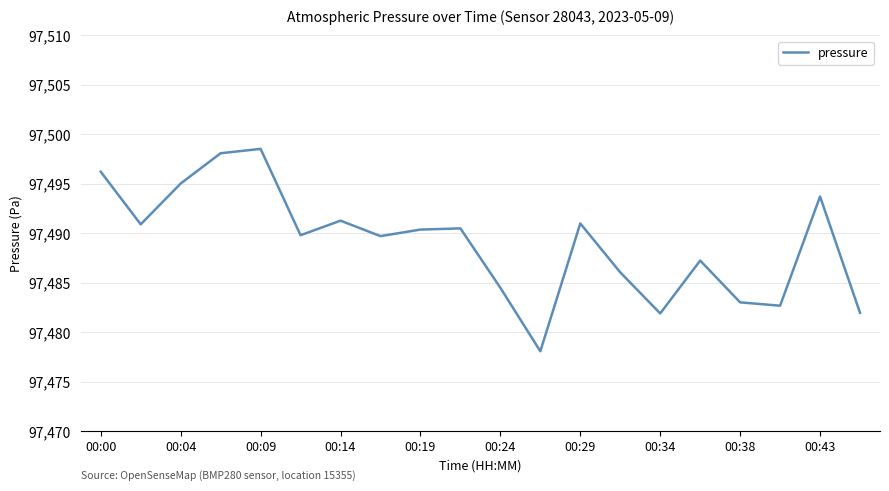

What is the difference between the maximum and minimum values?

20.4